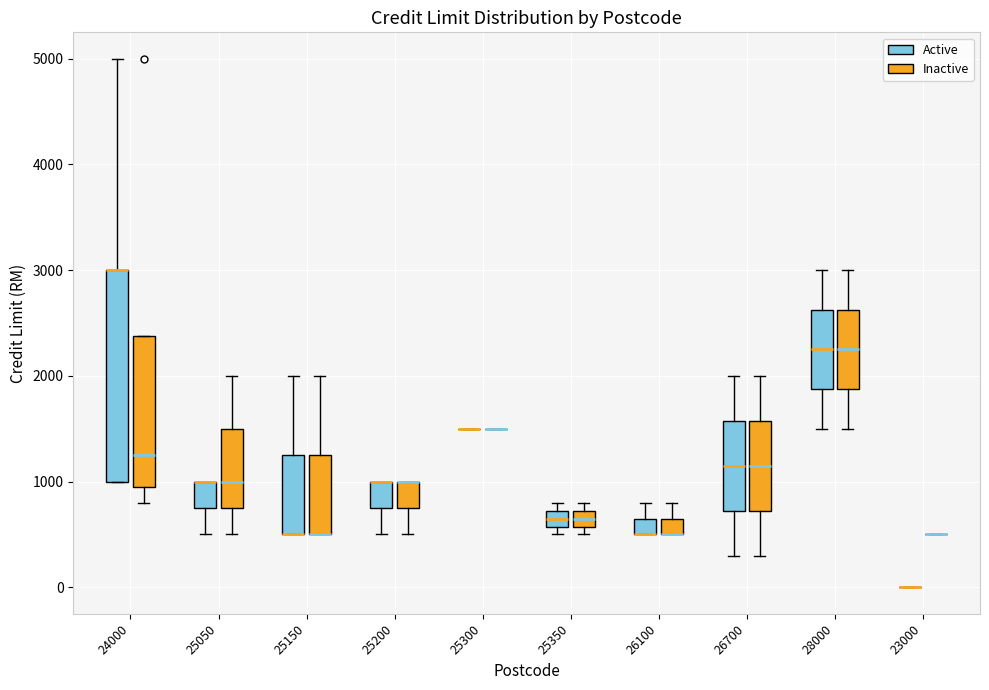

Where is the lower edge of the box for 28000 (Inactive) on the y-axis? The values are not printed on the chart, so give them approximately, as read against the axis.

1900